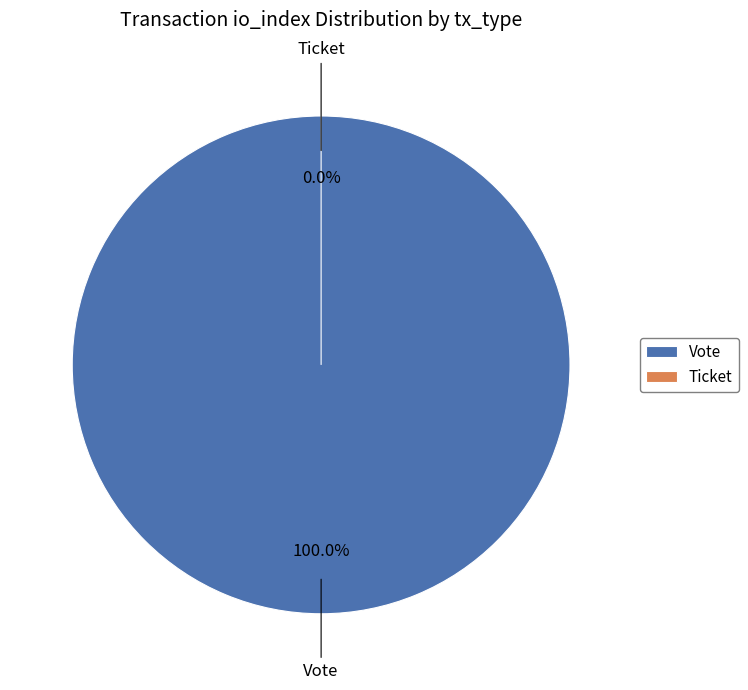

Rank the categories by value from lowest to highest.

Ticket, Vote